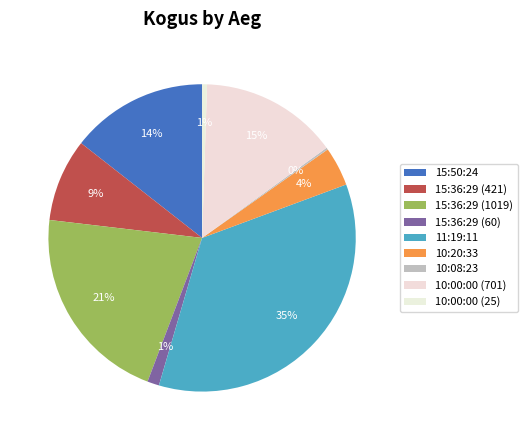

Rank the categories by value from lowest to highest.

10:08:23, 10:00:00 (25), 15:36:29 (60), 10:20:33, 15:36:29 (421), 15:50:24, 10:00:00 (701), 15:36:29 (1019), 11:19:11